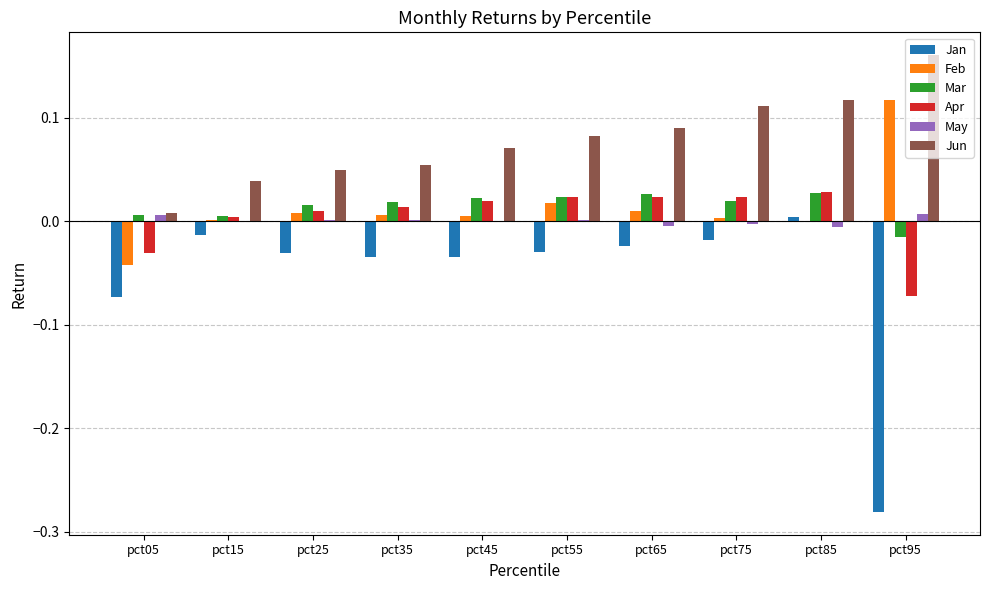

Does the chart contain stacked bars?

No